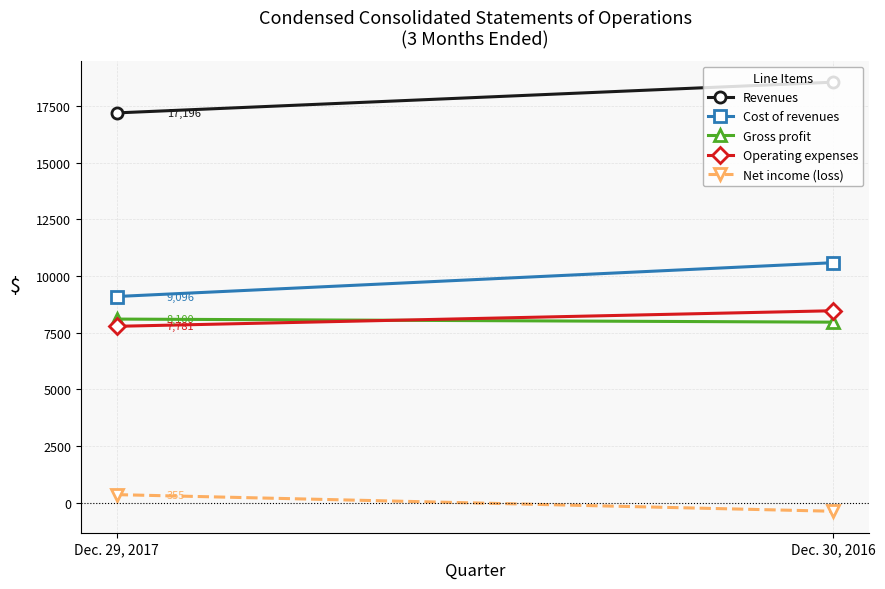

Is the value of Cost of revenues at Dec. 30, 2016 greater than the value of Revenues at Dec. 29, 2017?

No